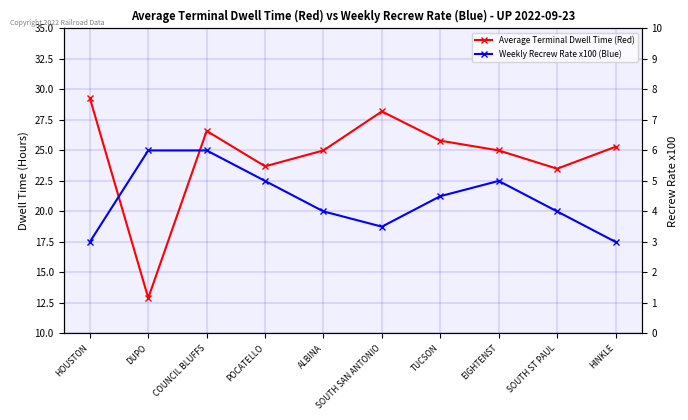

True or false: Weekly Recrew Rate x100 (Blue) and Average Terminal Dwell Time (Red) intersect in this chart.

False